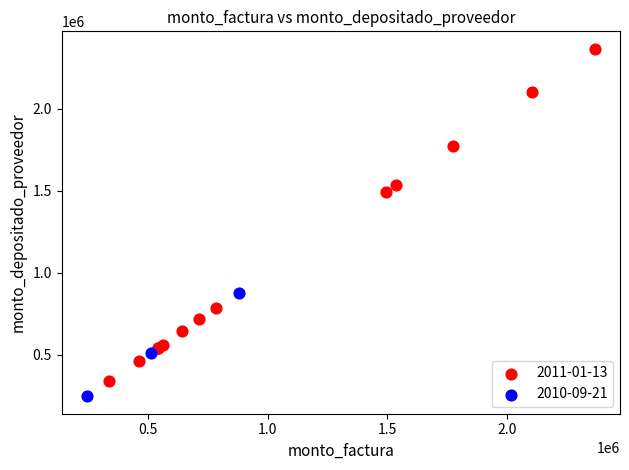

Which series contains the lowest Y value?

2010-09-21